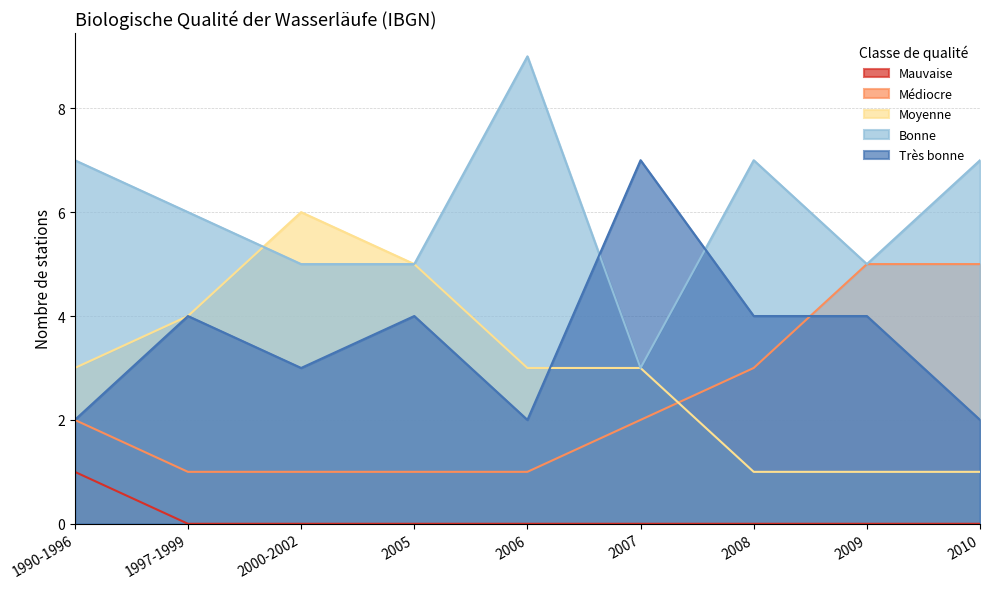

How many lines are shown in the chart?

5